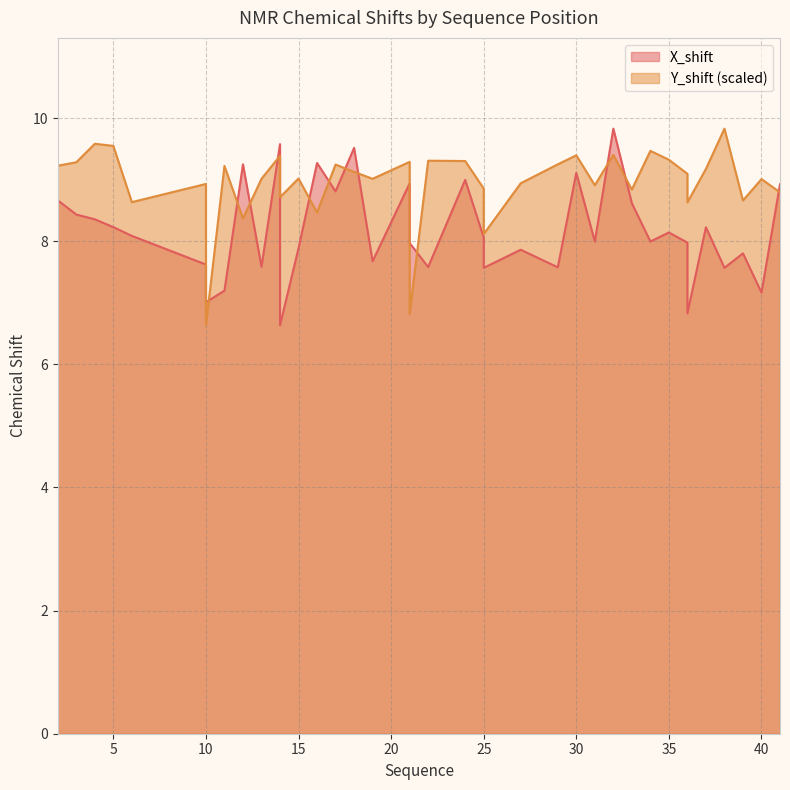

In X_shift, how many points are higher than both neighbors (excluding endpoints)?

12